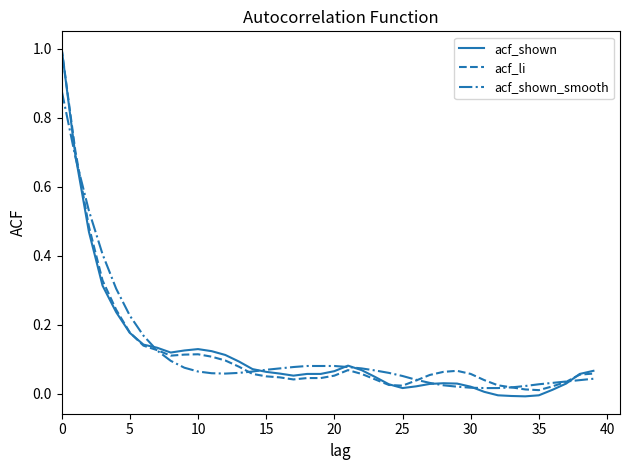

What is the maximum value for acf_li?

1.0